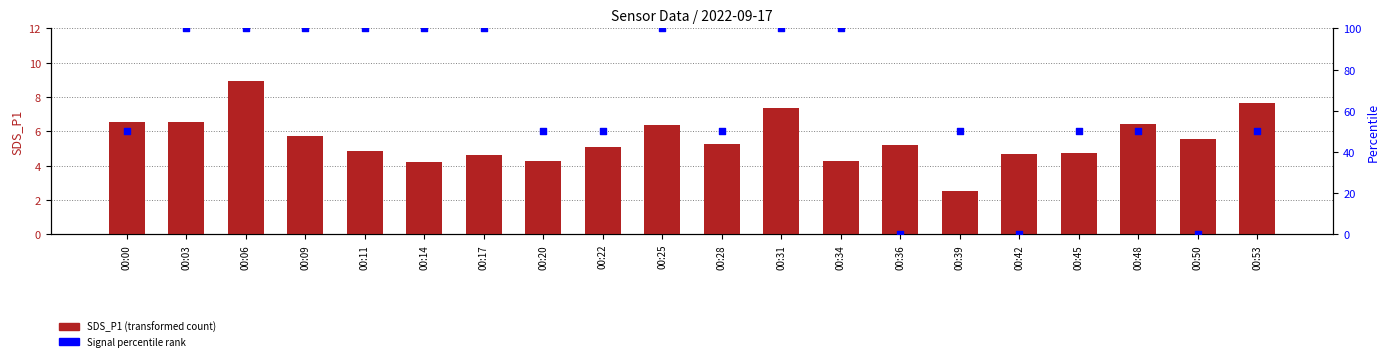

At which category is the sum across all series the highest?

00:06